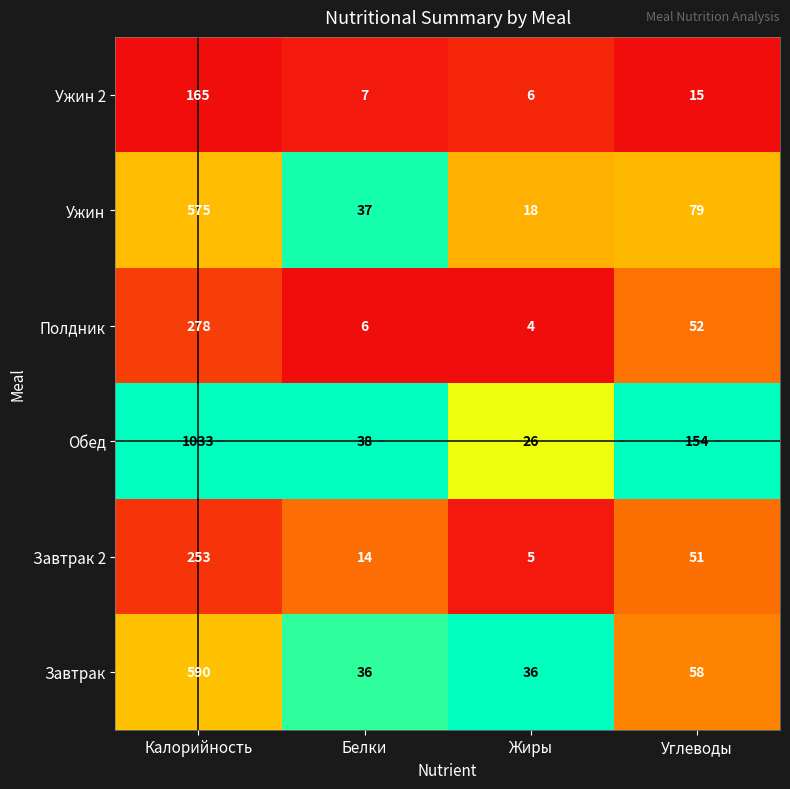

What is the spread (max minus min) of values at Белки?

32